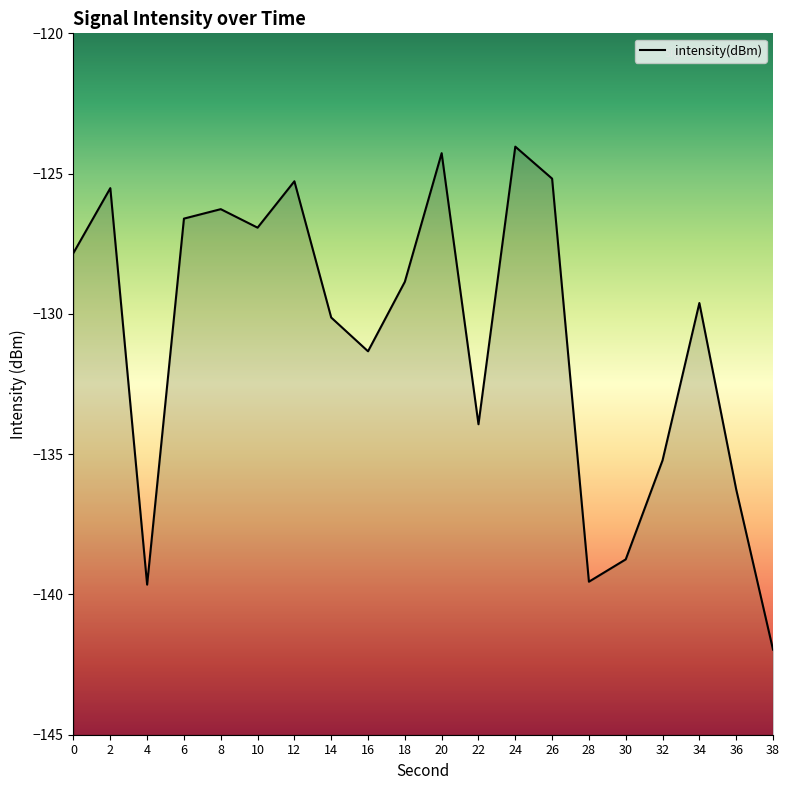

Reading right to left, transcribe all the data shown in this chart.

-142.0	-136.3	-129.6	-135.2	-138.8	-139.5	-125.2	-124.0	-133.9	-124.3	-128.9	-131.3	-130.1	-125.3	-126.9	-126.3	-126.6	-139.7	-125.5	-127.8